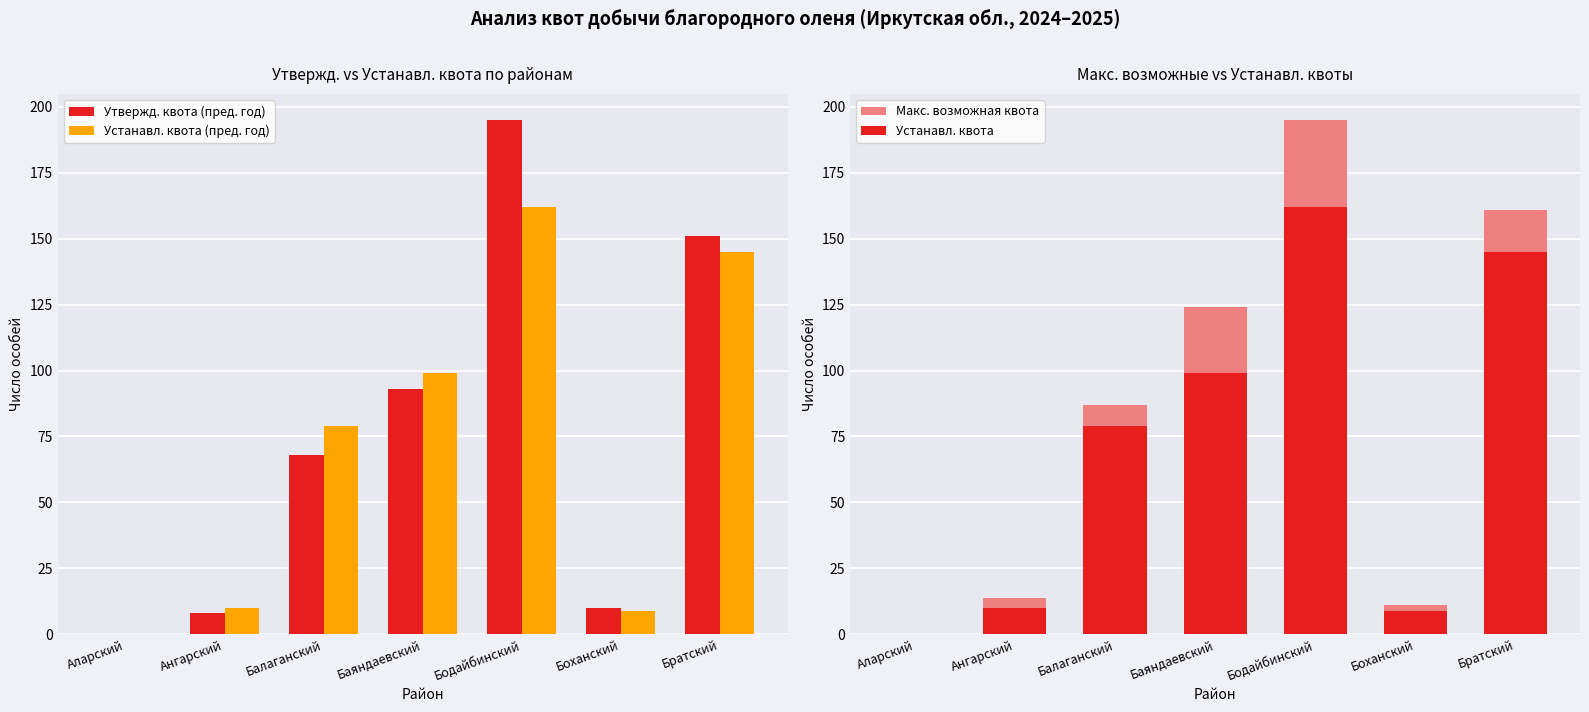

At which category does the chart reach its minimum across all series?

Аларский